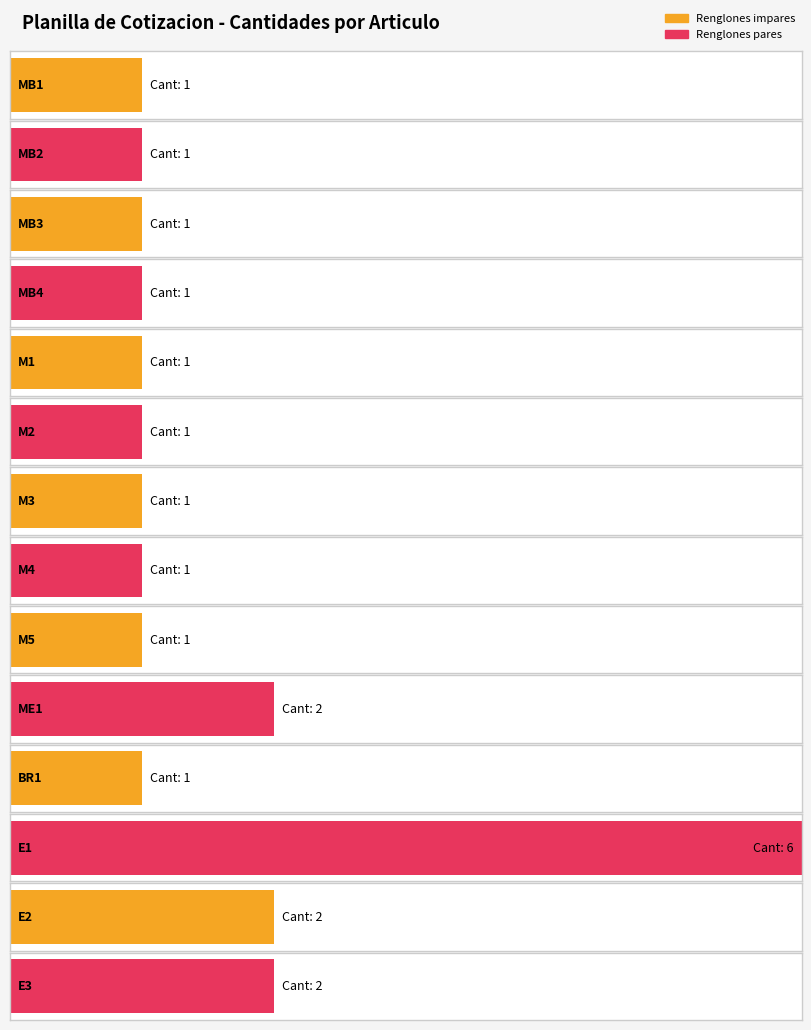

Rank the categories by value from lowest to highest.

MB1, MB2, MB3, MB4, M1, M2, M3, M4, M5, BR1, ME1, E2, E3, E1